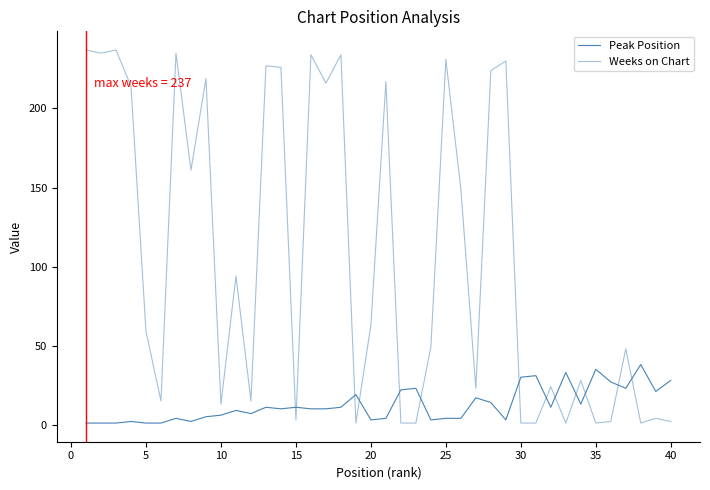

How many lines are shown in the chart?

2